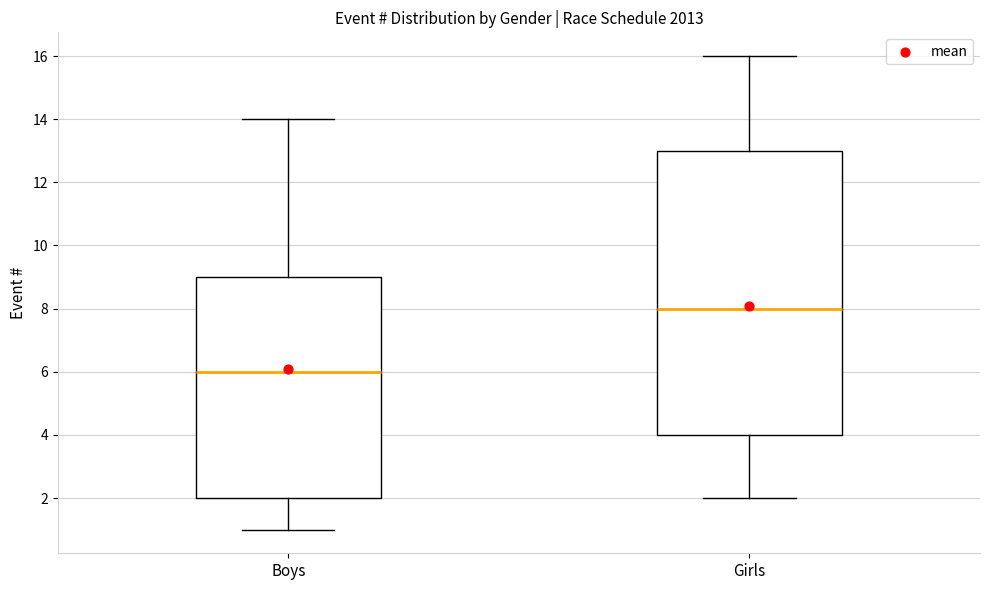

Where is the lower edge of the box for Girls on the y-axis? The values are not printed on the chart, so give them approximately, as read against the axis.

4